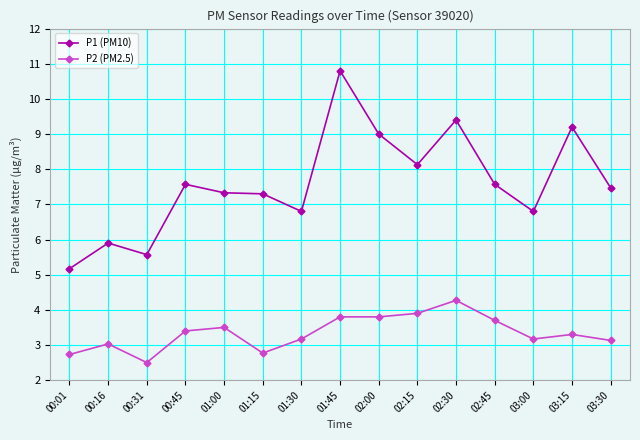

Rank the series by their average value, from highest to lowest.

P1 (PM10), P2 (PM2.5)